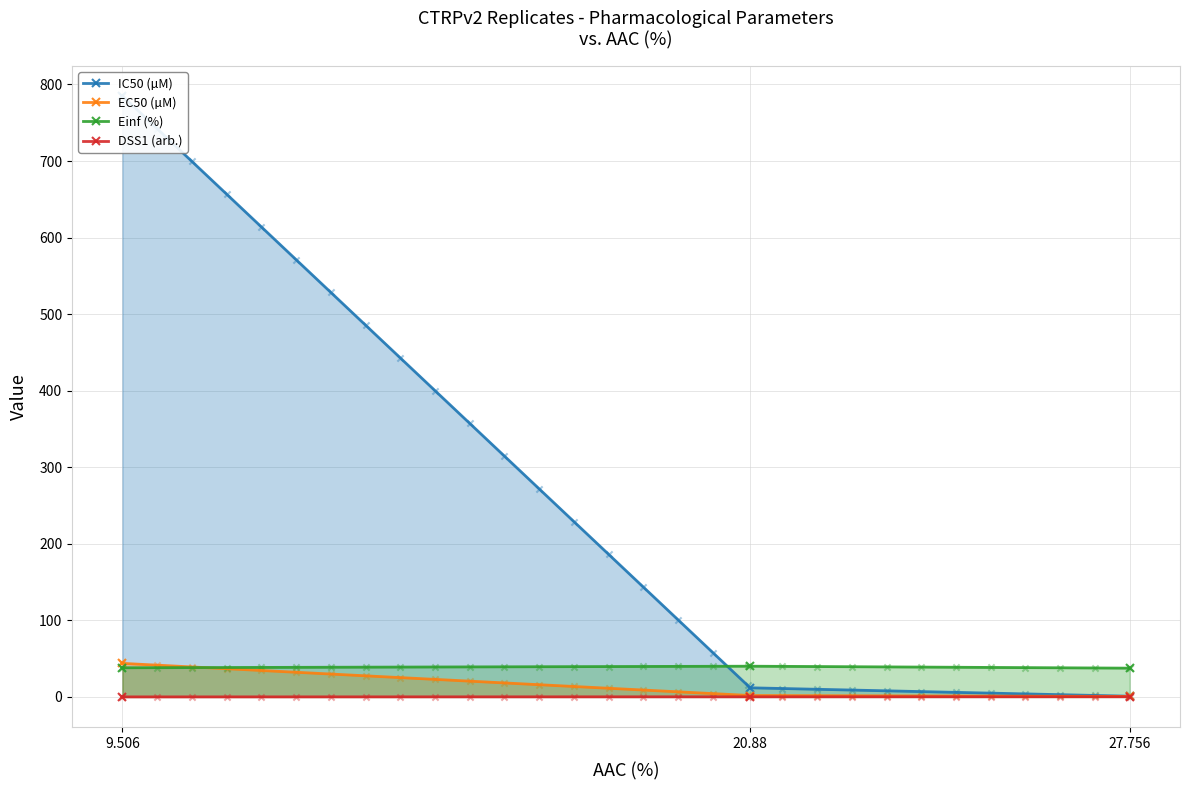

Is the value of Einf (%) at 20.88 greater than the value of EC50 (µM) at 9.506?

No